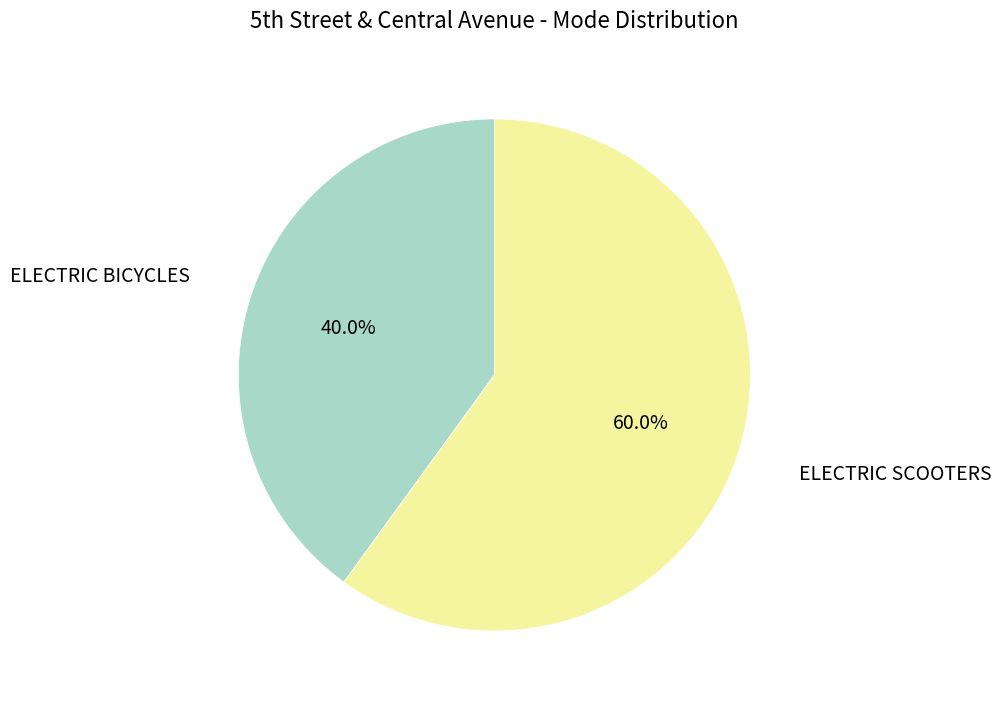

How many segments does this pie chart have?

2